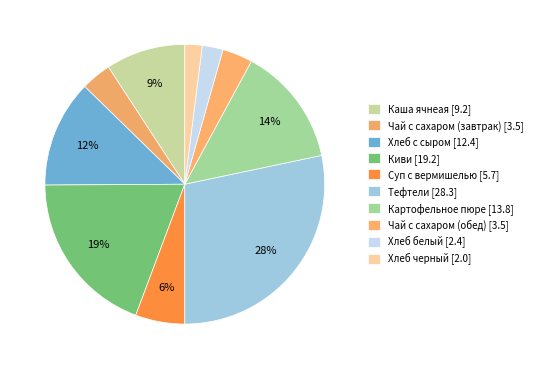

Which slice is the smallest?

Хлеб черный